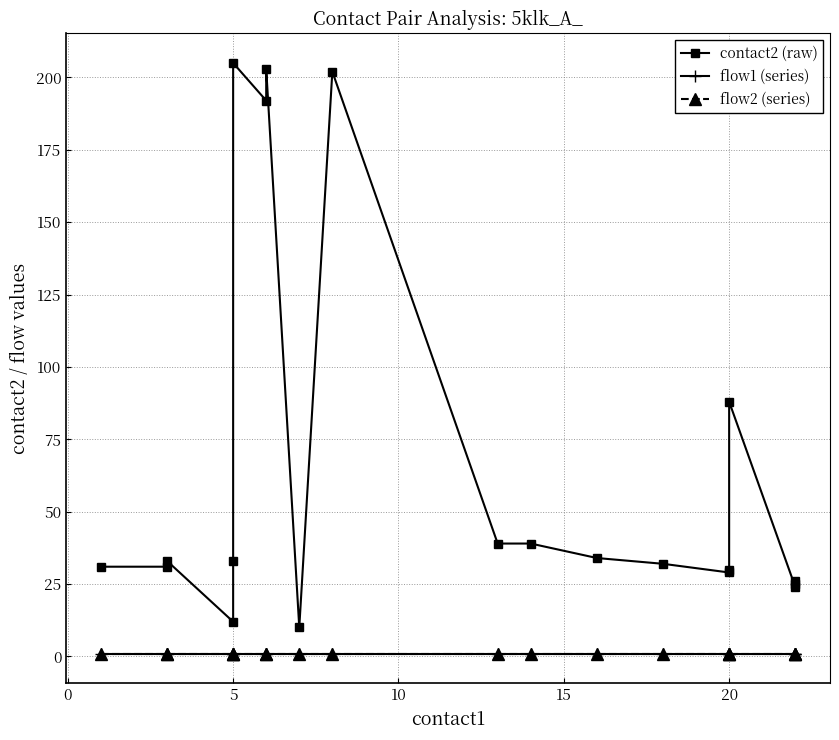

How many lines are shown in the chart?

3